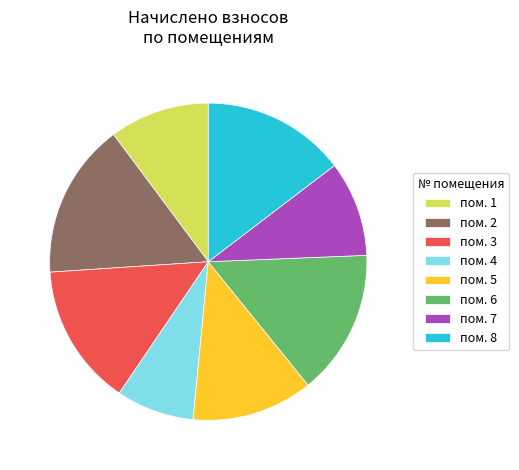

How many segments does this pie chart have?

8